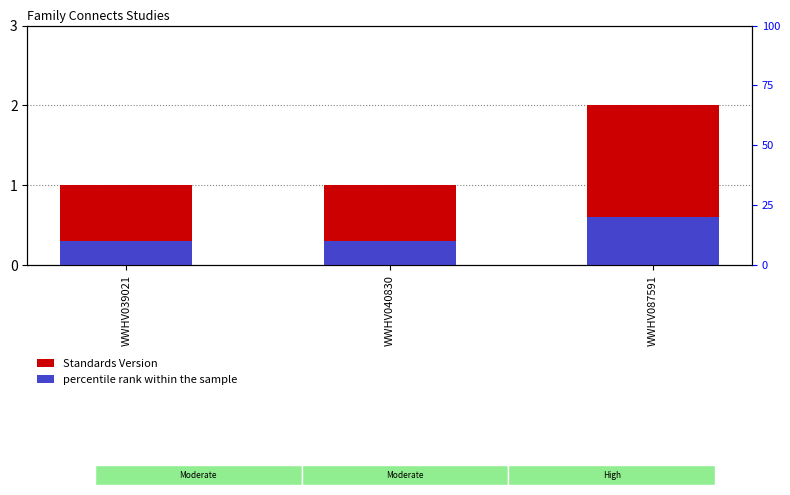

What is the average value of the Standards Version series?

1.3